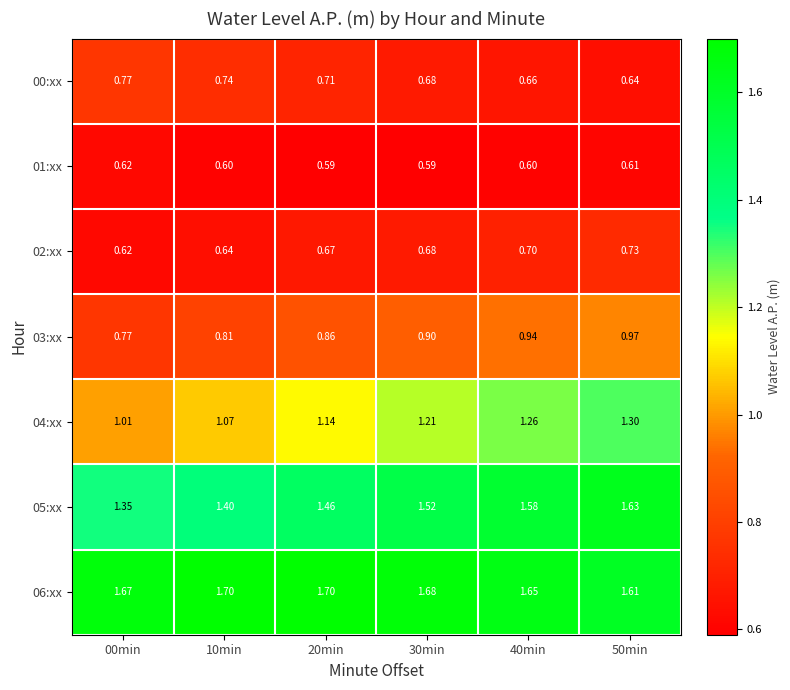

Count the number of categories in the chart.

6